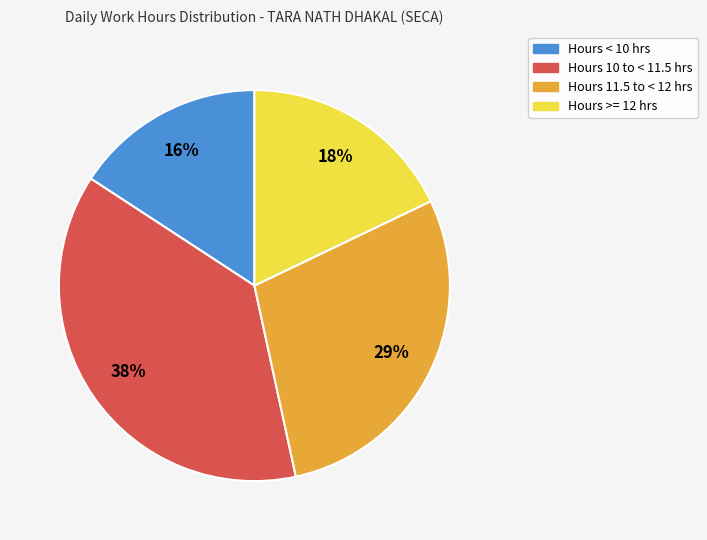

Do Hours >= 12 hrs and Hours 11.5 to < 12 hrs together represent more than half of the pie?

No